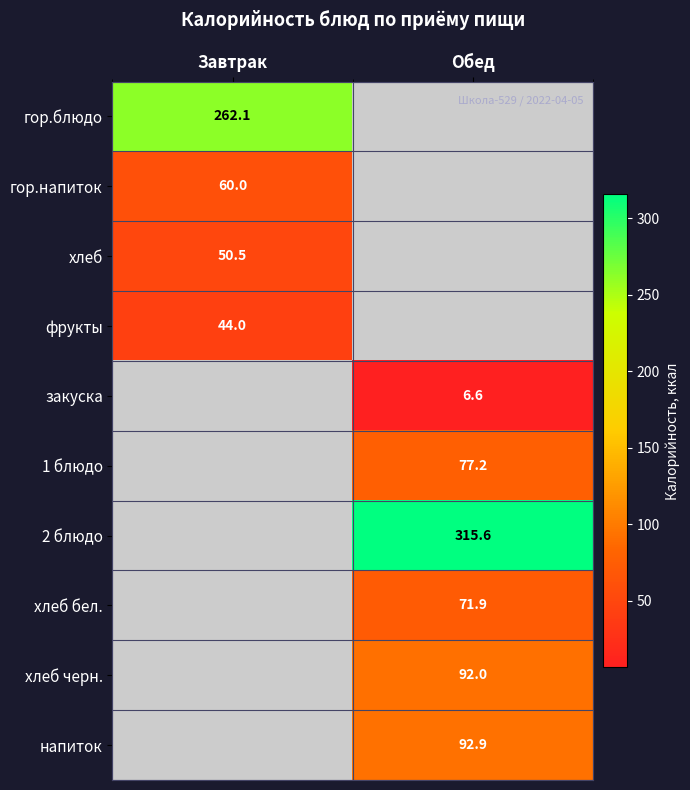

Between Обед and Завтрак, which is larger?

Завтрак